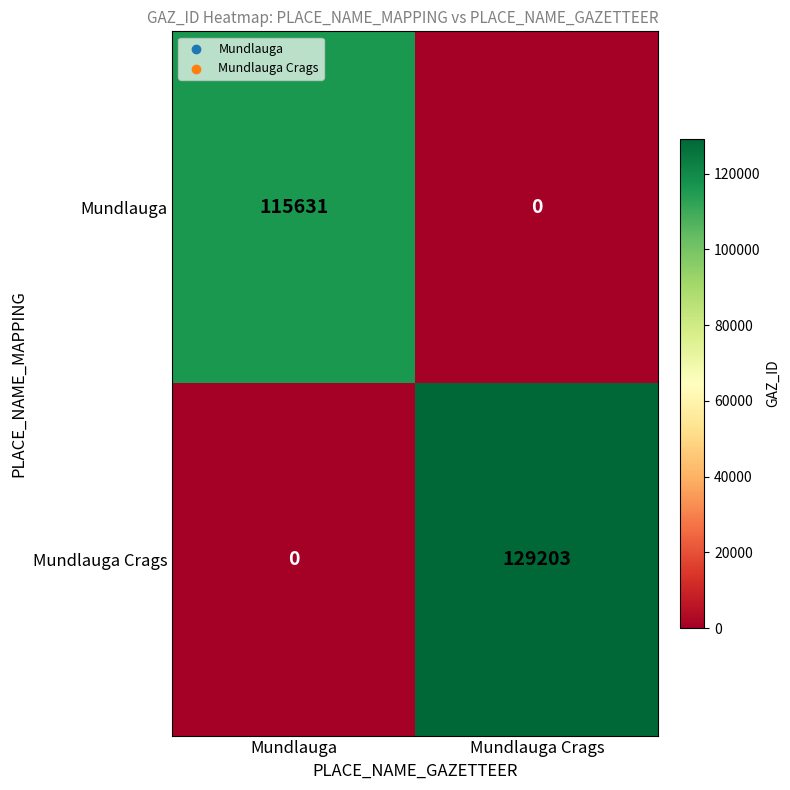

How many values in the Mundlauga series are below 115631?

1